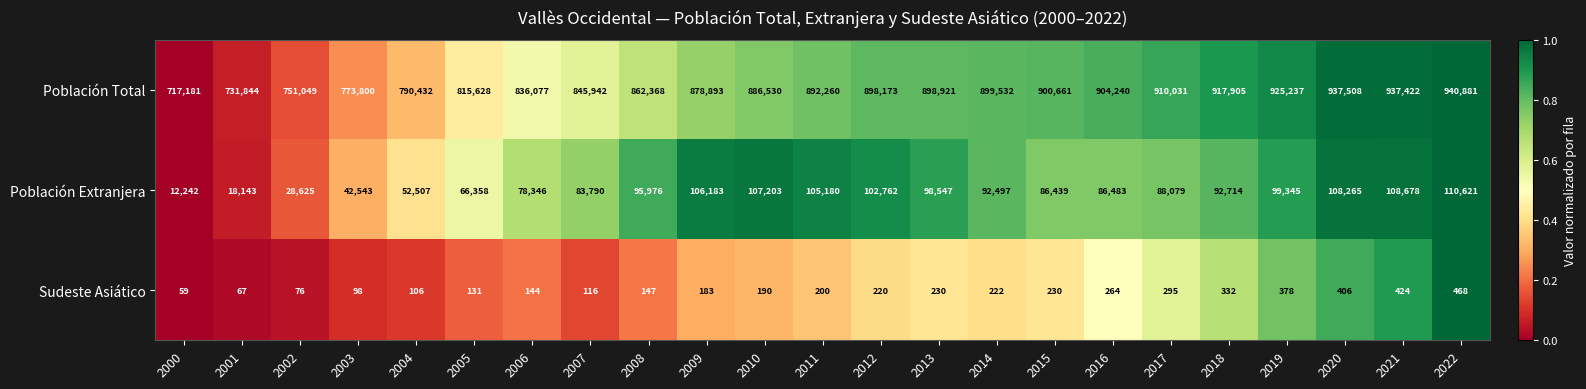

What is the minimum value shown in the chart?

59